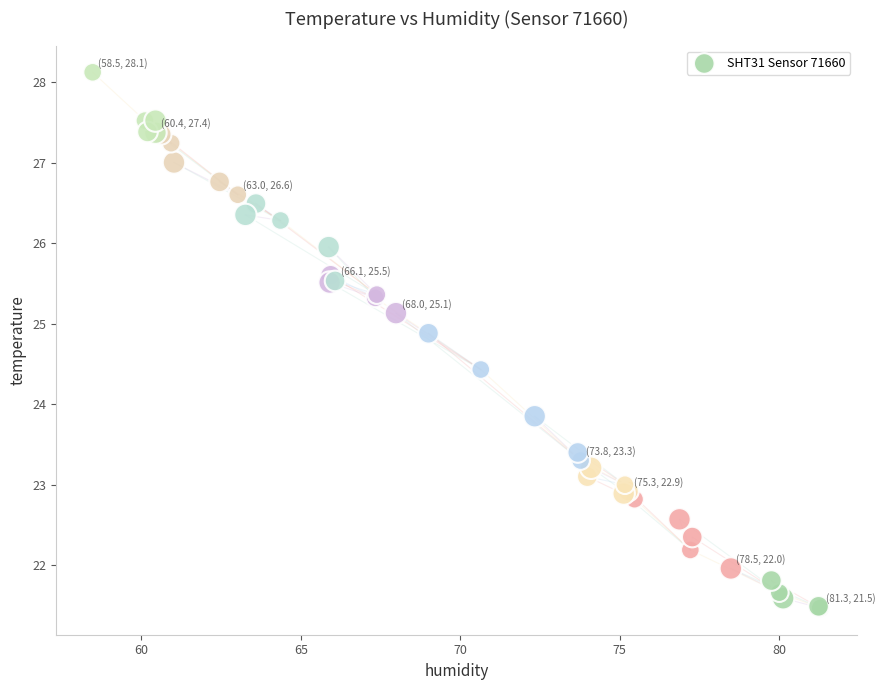

What Y value in the scatter plot is closest to 24?

23.9